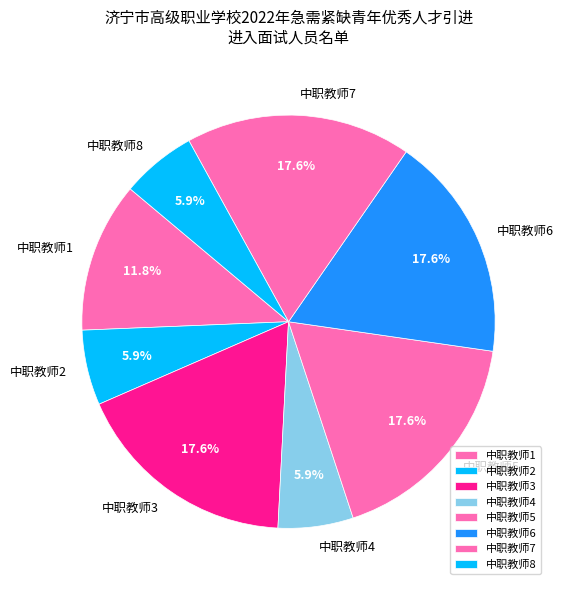

Approximately how many times larger is the value at 中职教师6 compared to 中职教师7?

1.0